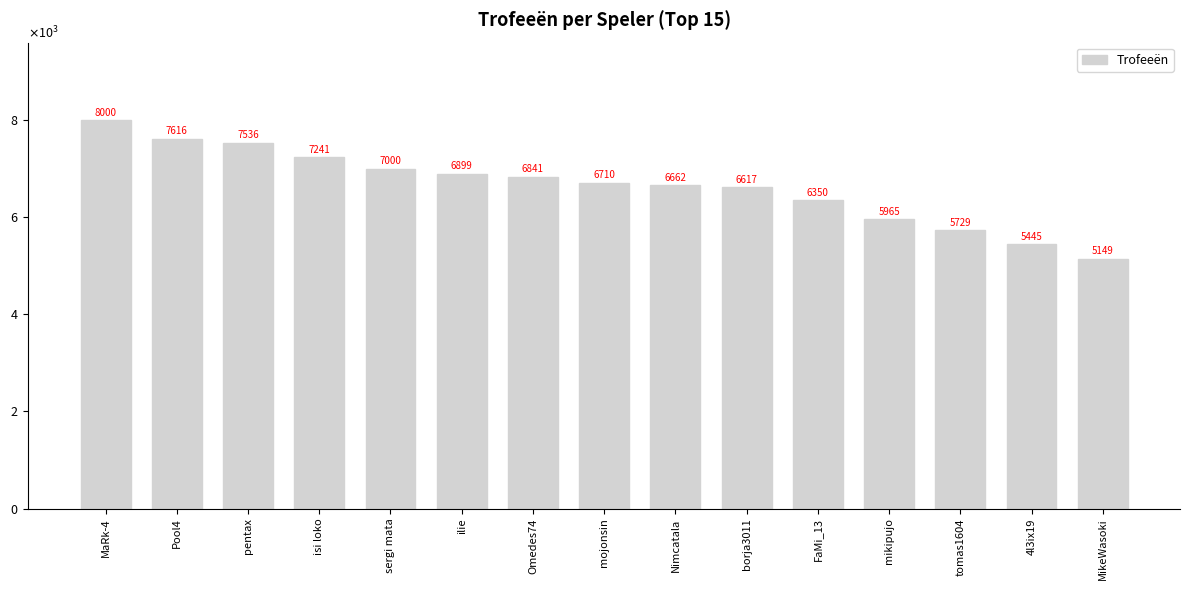

Are the bars horizontal?

No